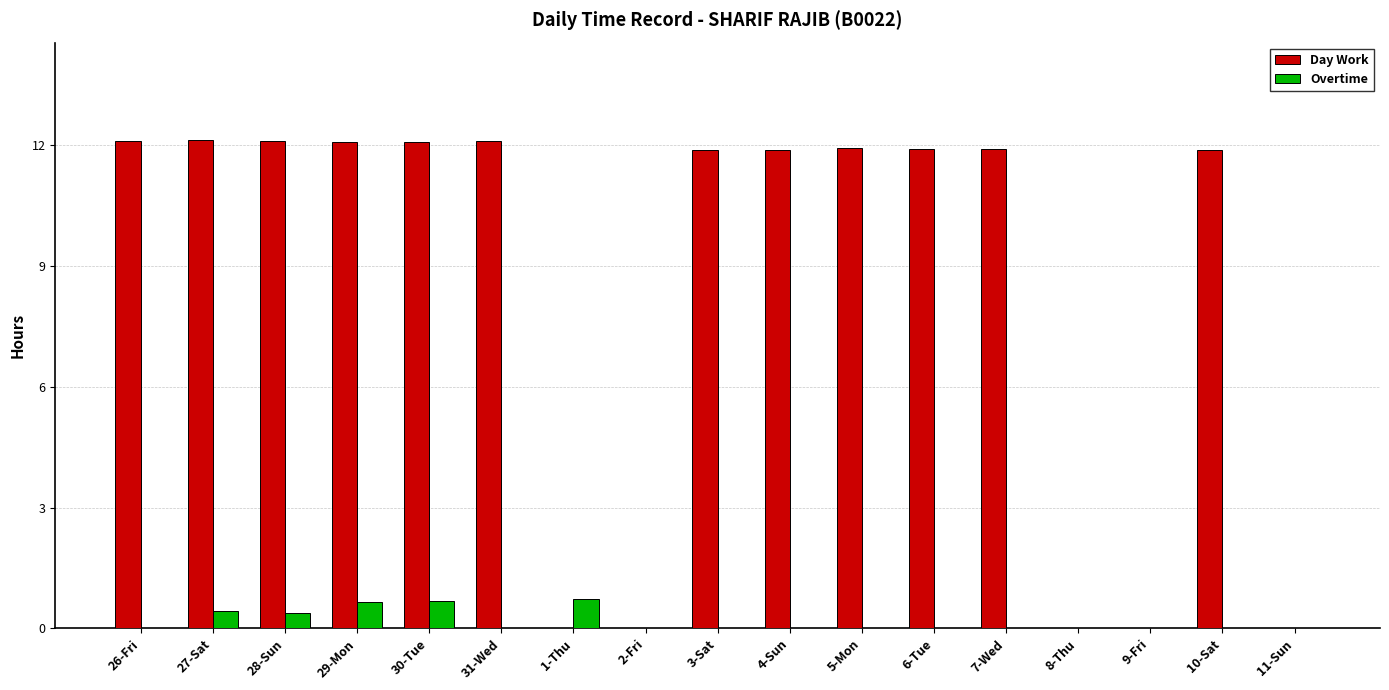

True or false: Day Work has a value of 4.9 at 5-Mon.

False